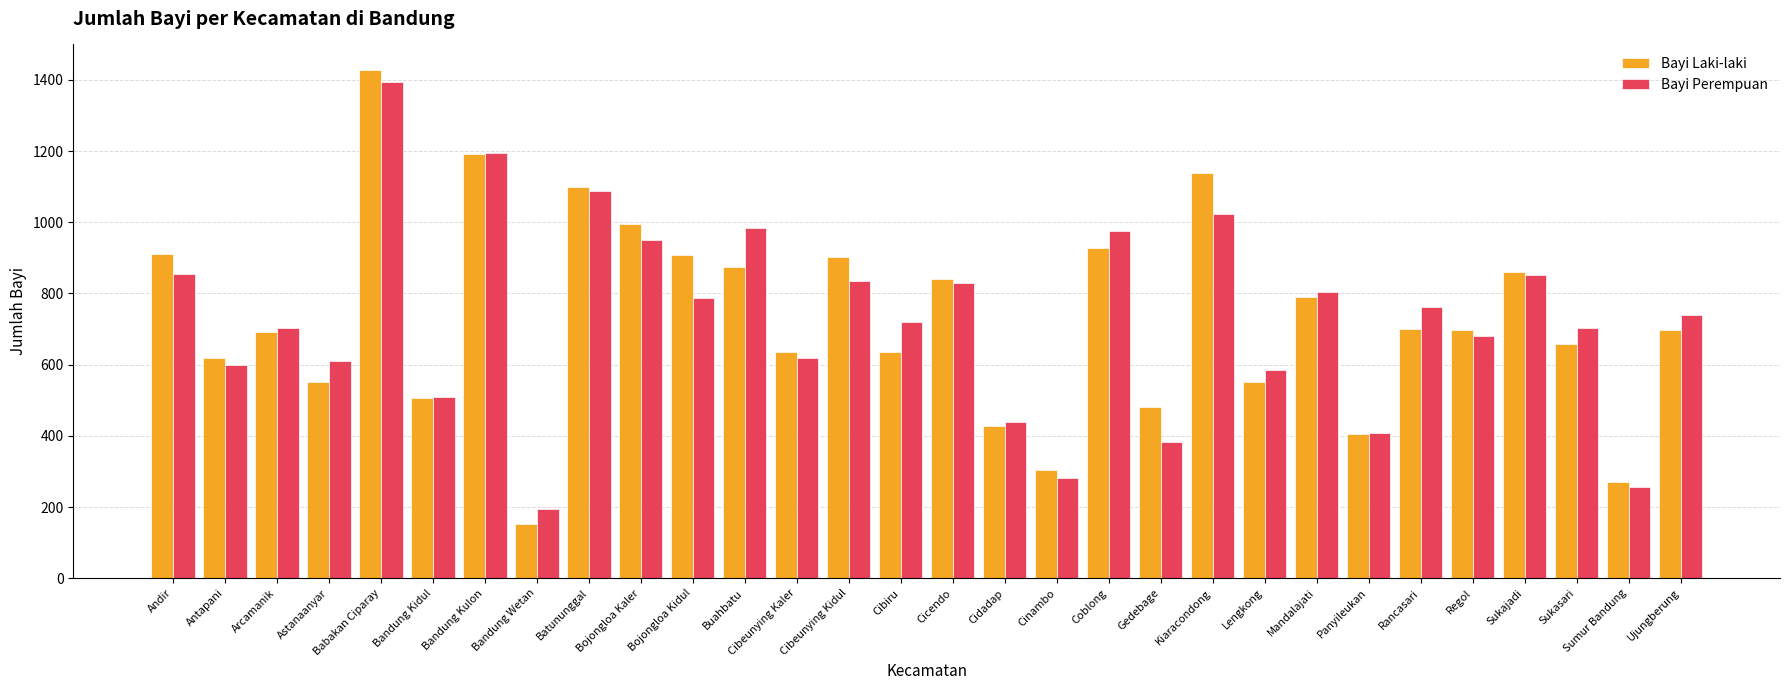

What is the difference between the second highest and second lowest values in the Bayi Laki-laki series?

923